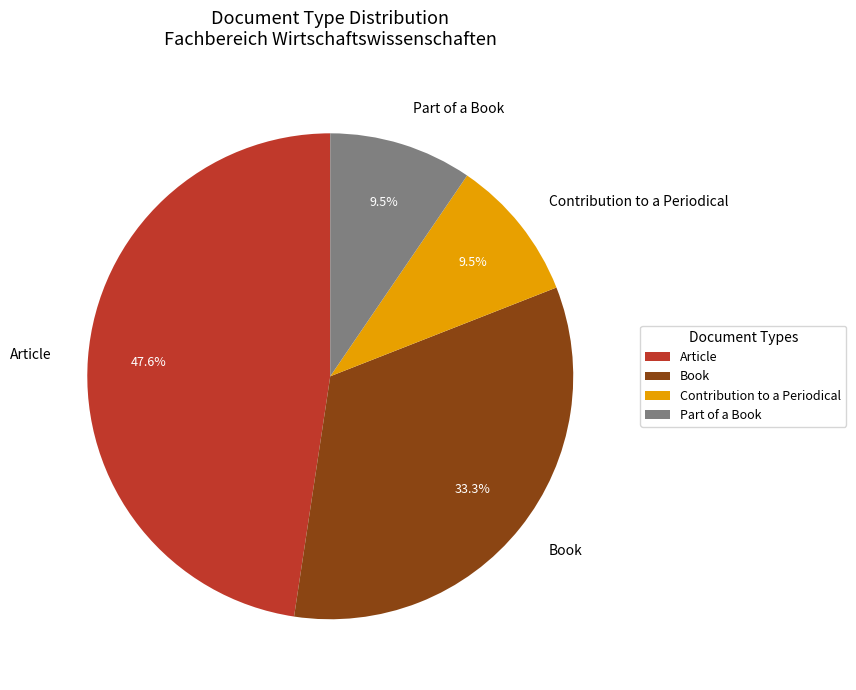

What percentage is NOT represented by Book?

66.7%